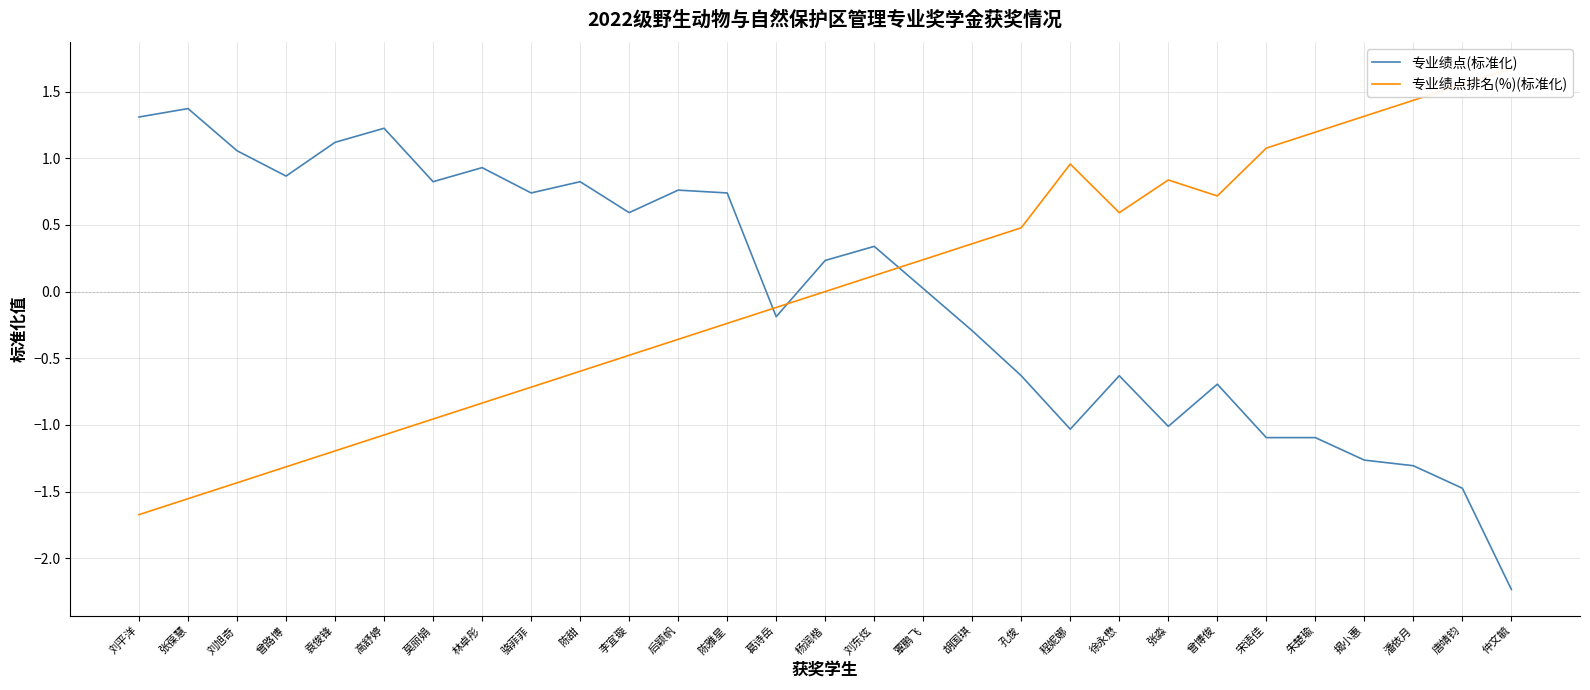

What is the highest value of the 专业绩点(标准化) series?

1.4